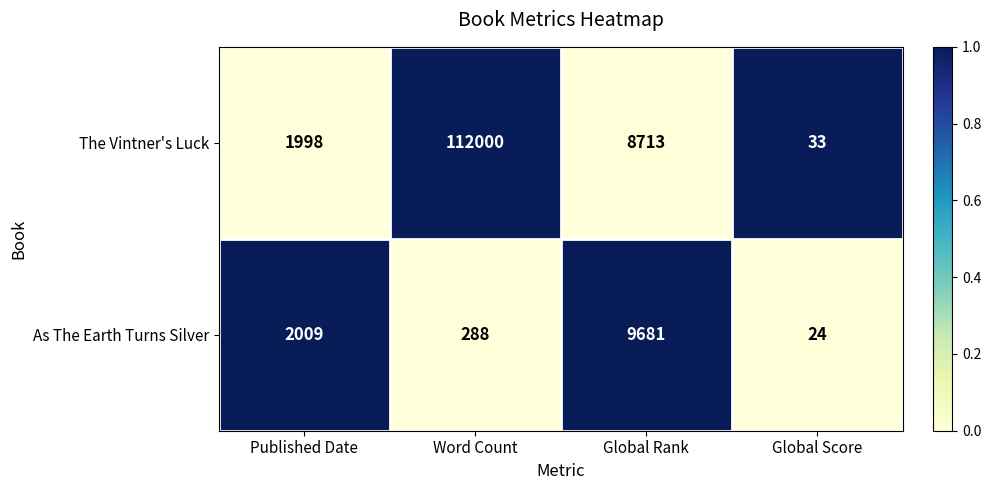

Rank the series at Published Date from lowest to highest value.

The Vintner's Luck, As The Earth Turns Silver